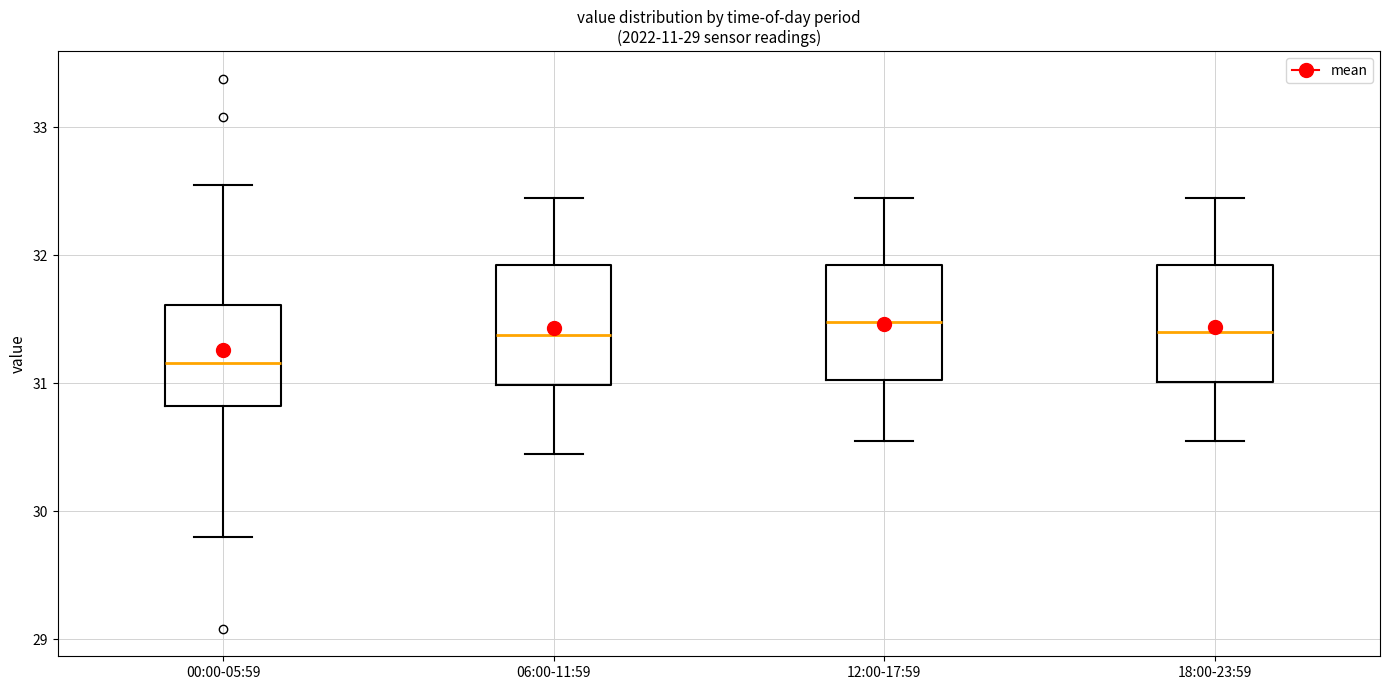

Which box's median line is the lowest?

00:00-05:59